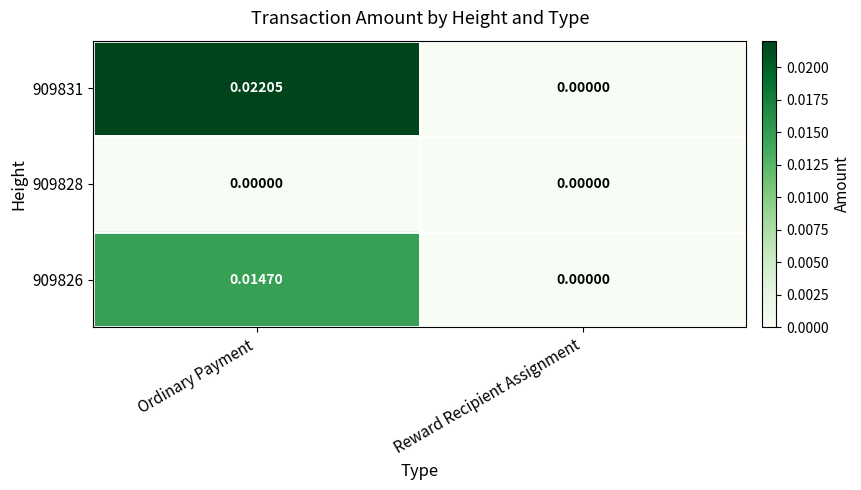

How many series are shown in this chart?

3